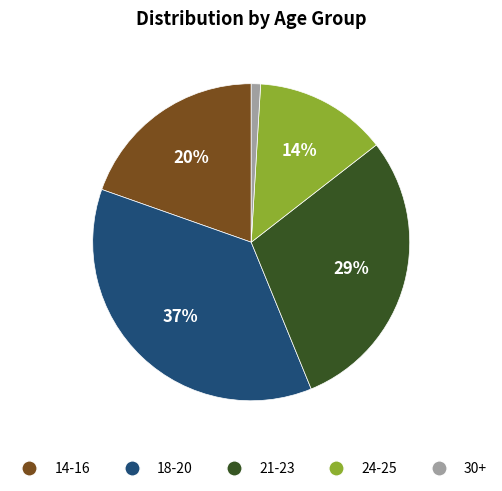

To the nearest percent, what is the difference between the largest and smallest slice percentages?

36%